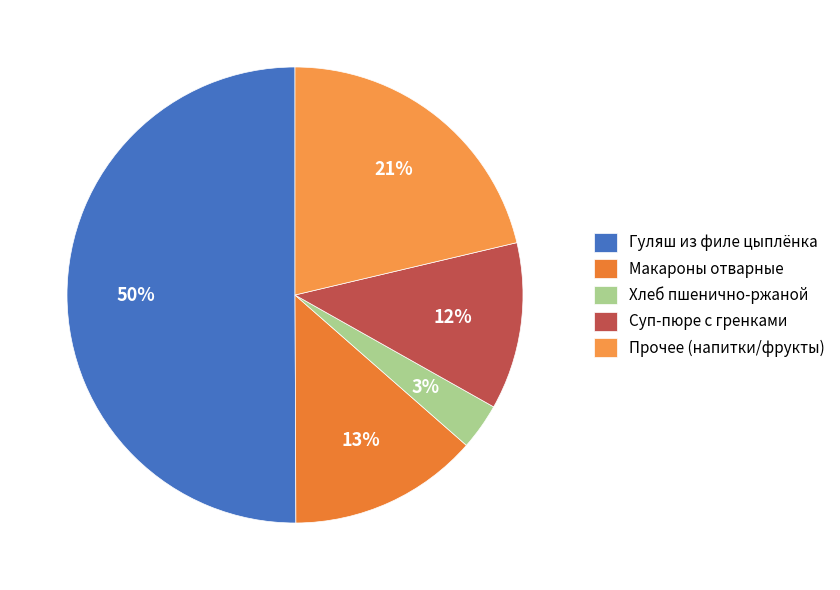

Is there a majority slice in this chart?

No